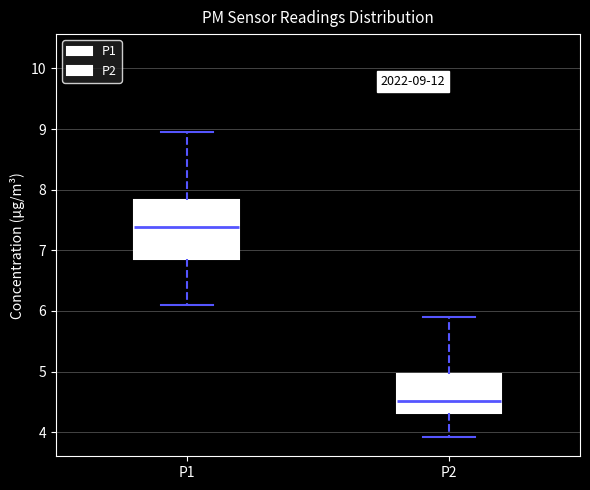

Which box's median line is the lowest?

P2